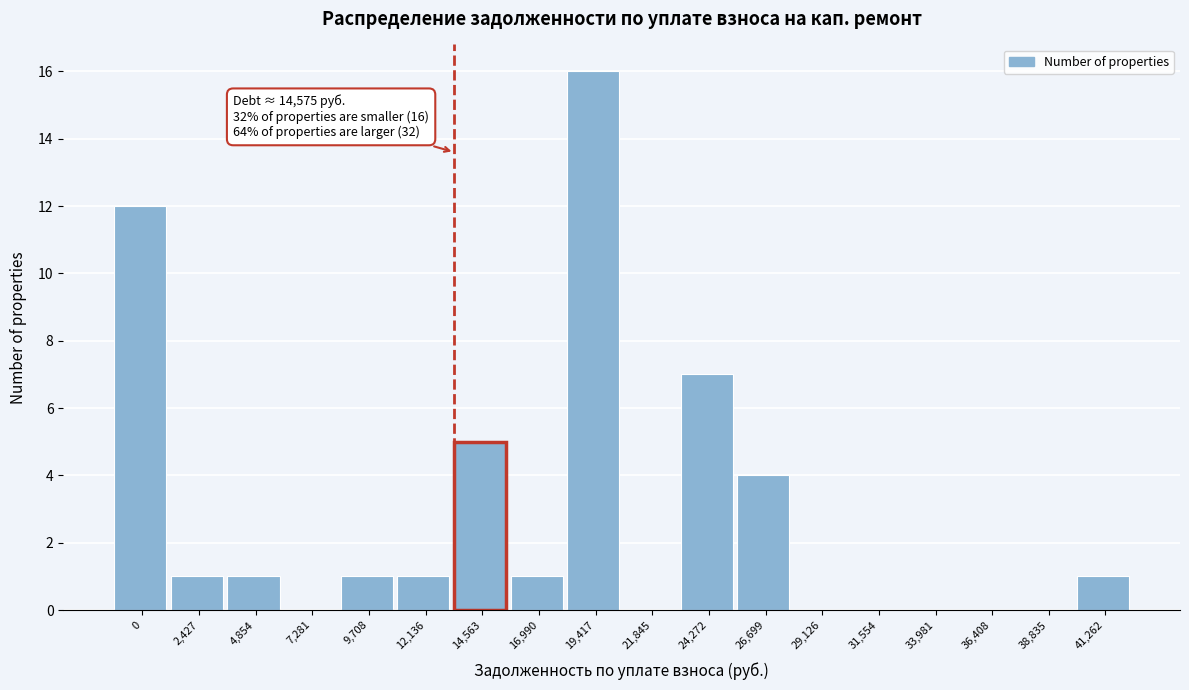

Reading right to left, list all the values displayed in this chart.

41,262=1	38,835=0	36,408=0	33,981=0	31,554=0	29,126=0	26,699=4	24,272=7	21,845=0	19,417=16	16,990=1	14,563=5	12,136=1	9,708=1	7,281=0	4,854=1	2,427=1	0=12